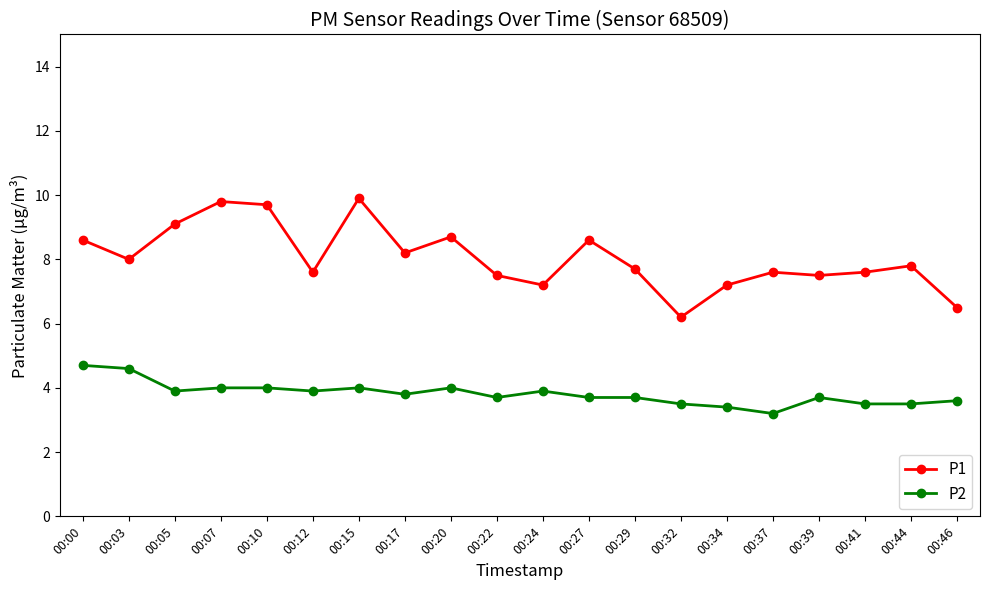

Between 00:07 and 00:44, which series saw the biggest shift?

P1